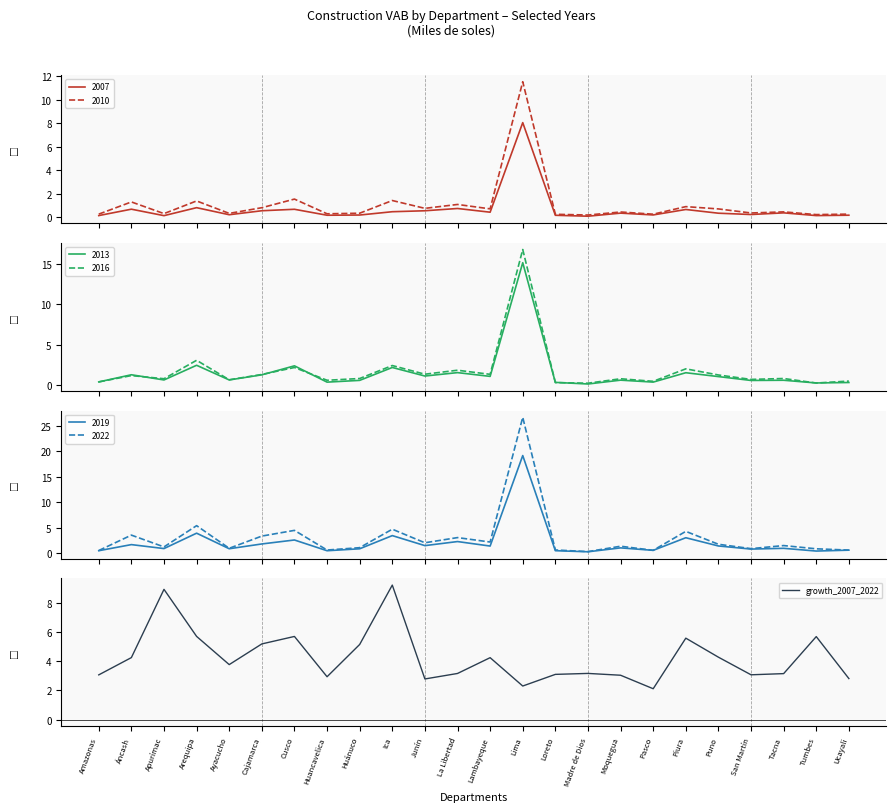

List the labels in order of value, smallest first.

Pasco, Lima, Junín, Ucayali, Huancavelica, Moquegua, Amazonas, San Martín, Loreto, Tacna, La Libertad, Madre de Dios, Ayacucho, Lambayeque, Áncash, Puno, Huánuco, Cajamarca, Piura, Tumbes, Cusco, Arequipa, Apurímac, Ica